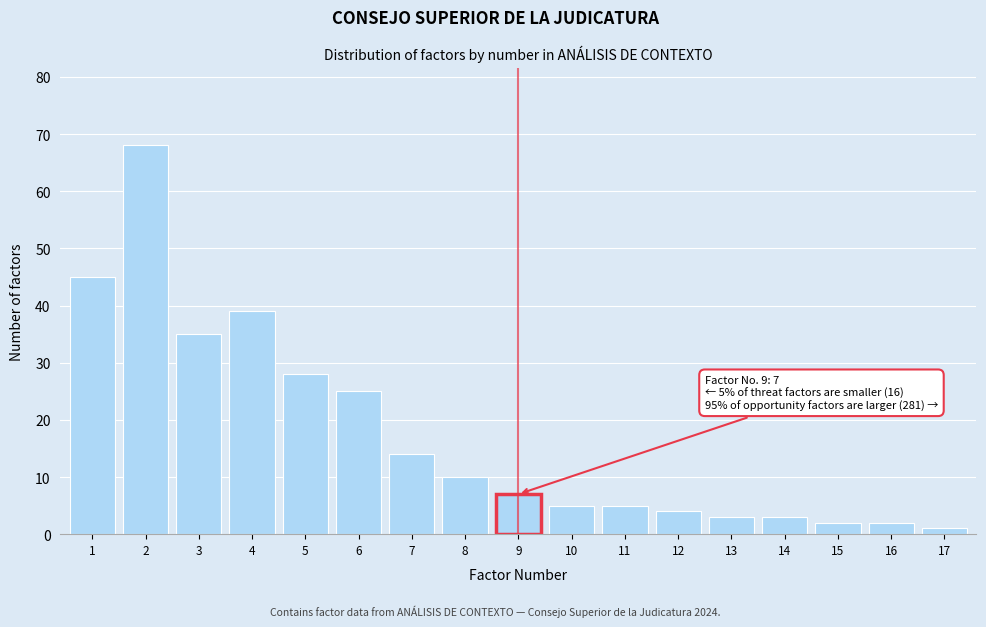

Reading left to right, what are all the values shown in this chart?

45	68	35	39	28	25	14	10	7	5	5	4	3	3	2	2	1